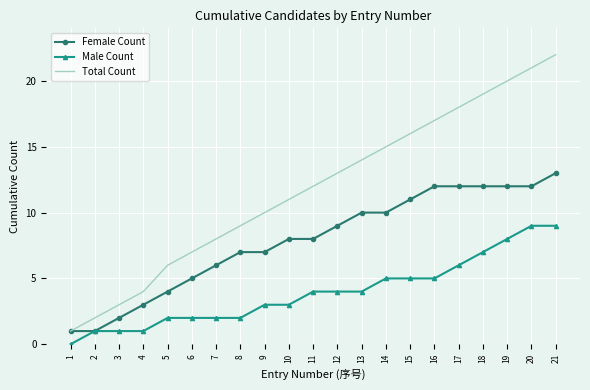

Is it true that Female Count equals 10 at 13?

True